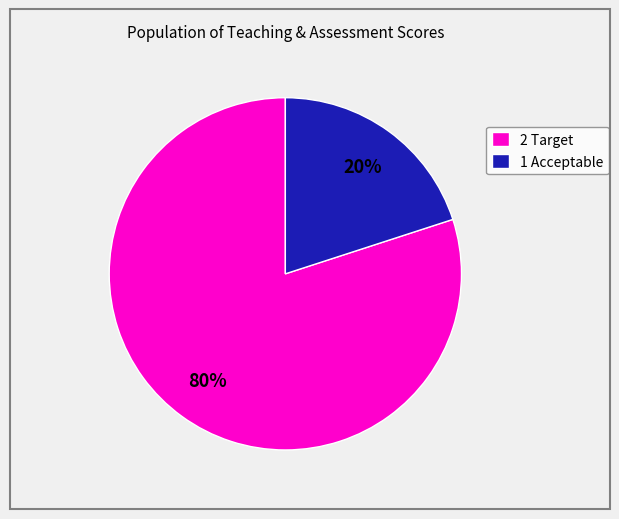

How many slices are in this pie chart?

2